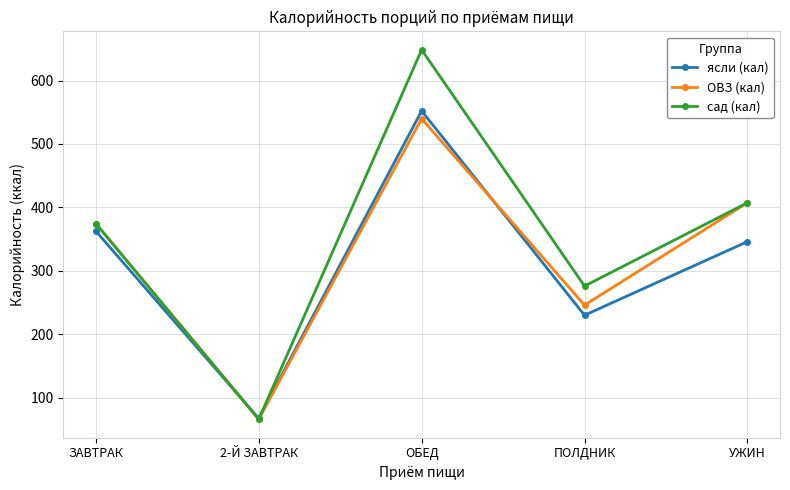

At which label is ясли (кал) closest to 309?

УЖИН